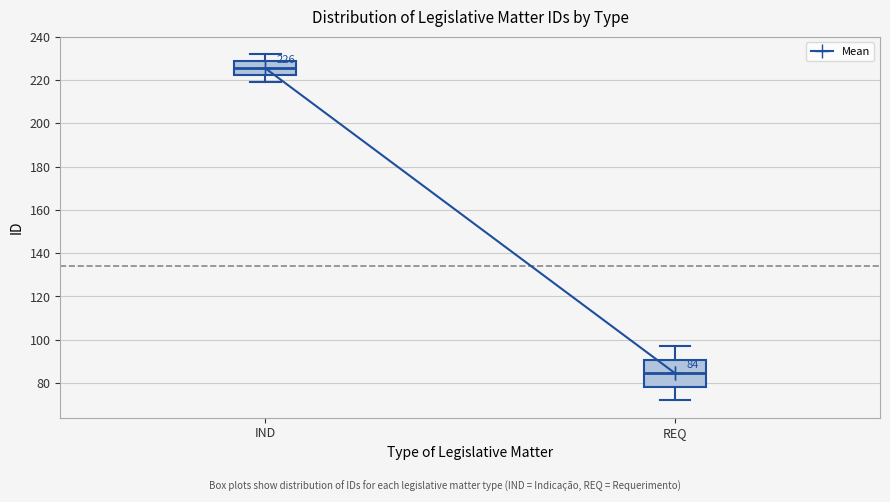

Comparing the boxes themselves (not the whiskers), which one is the tallest?

REQ